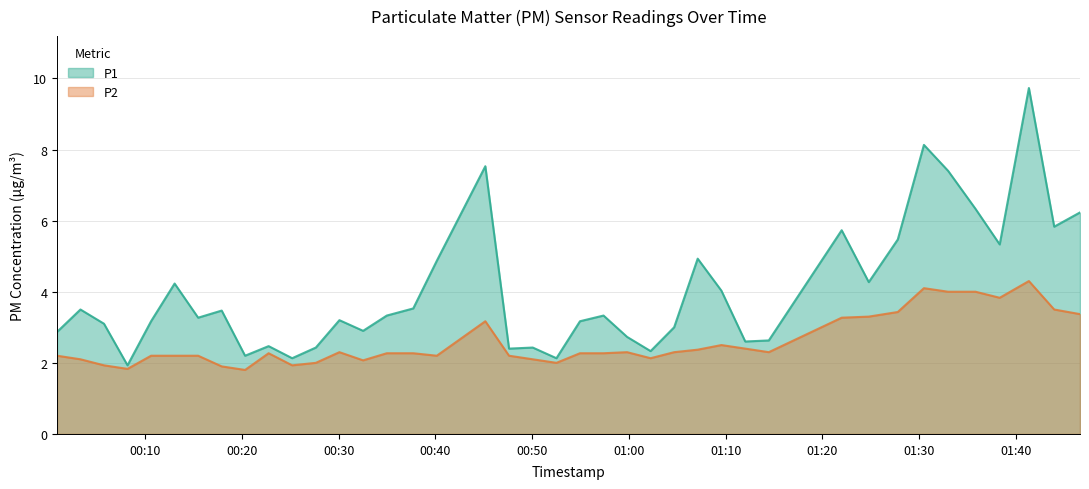

What is the value of the P2 point at the 18th from the left?

3.2